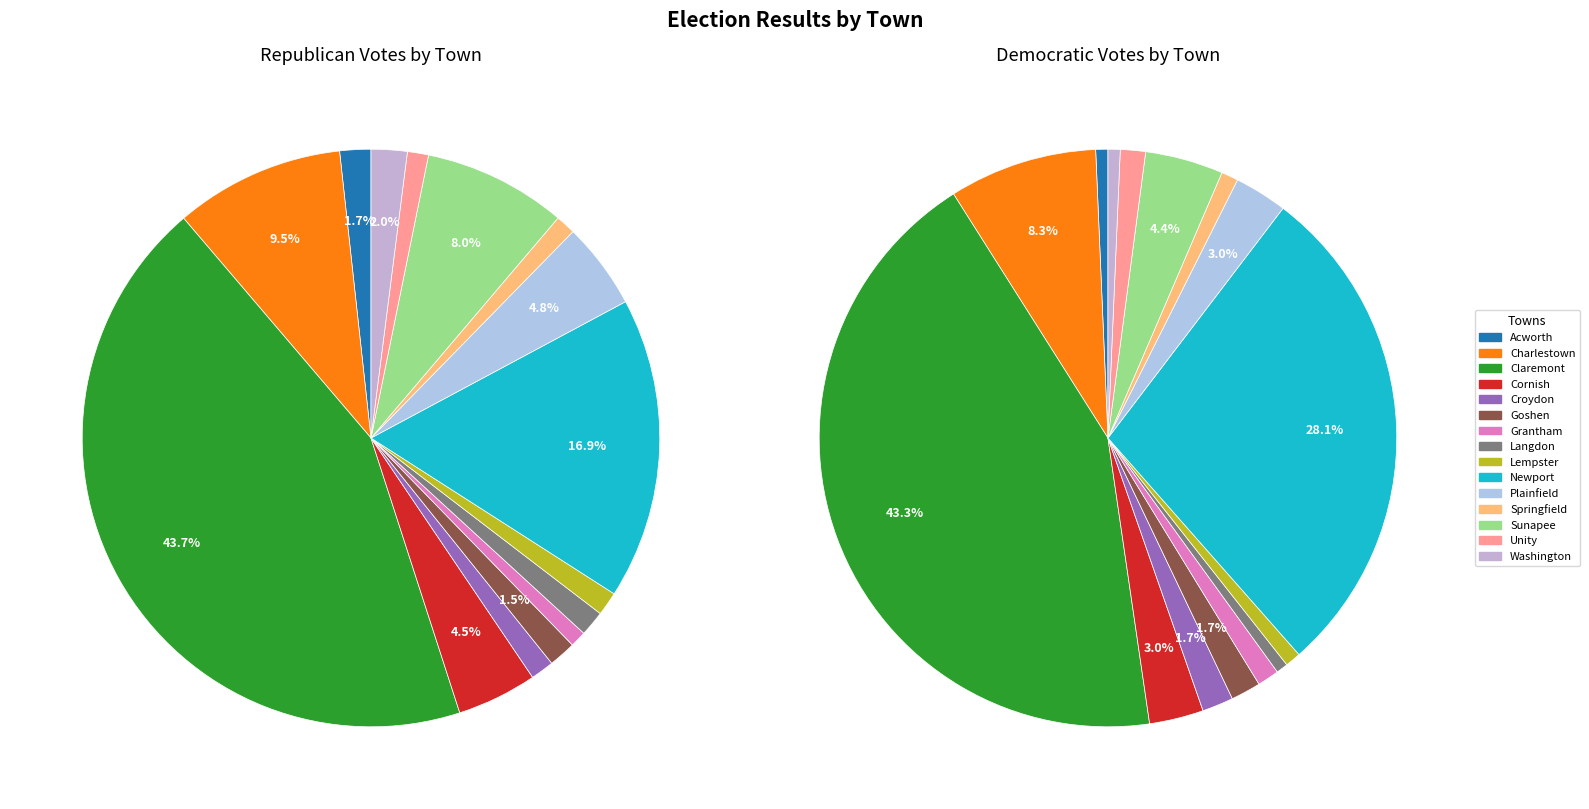

True or false: 9 accounts for 17% of the total.

True